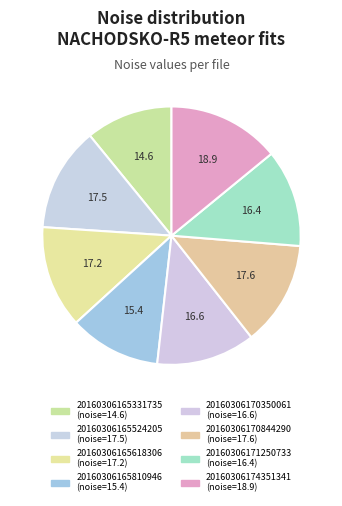

How many slices are in this pie chart?

8